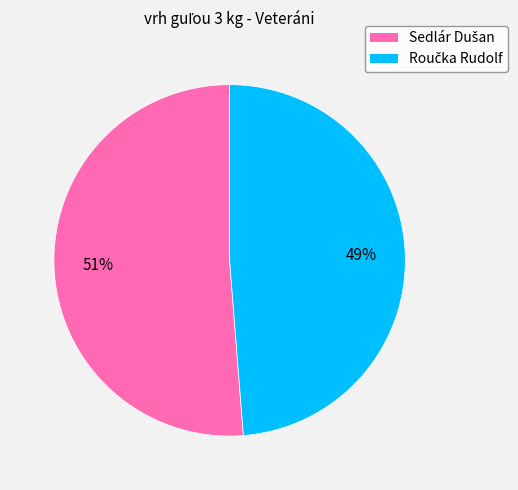

Does any single category account for the majority?

Yes